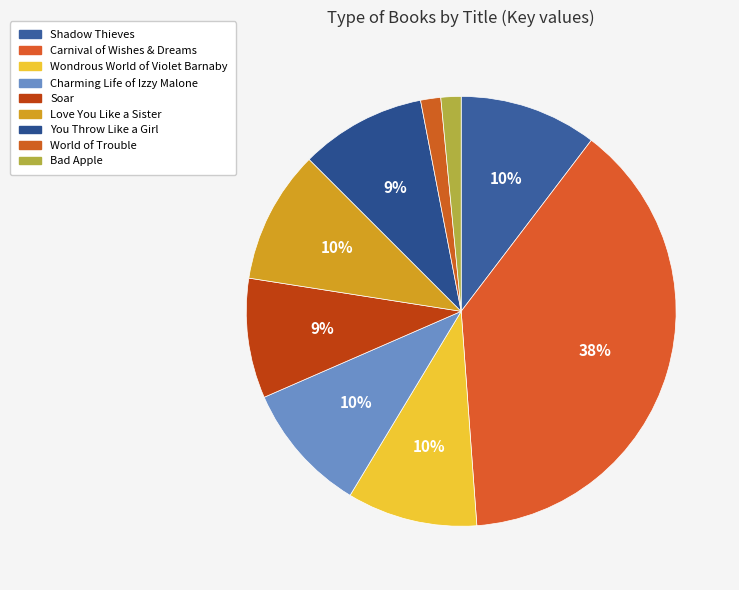

What percentage is the Soar slice, to the nearest percent?

9%